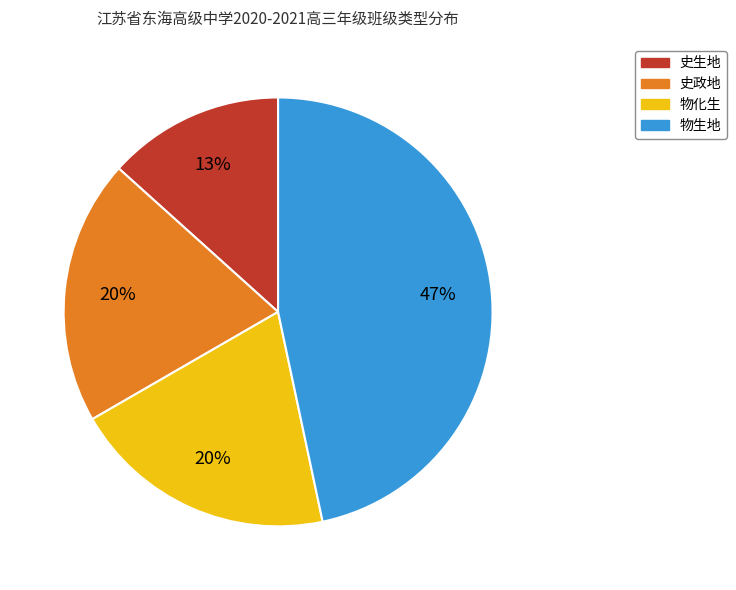

To the nearest percent, what percentage of the pie is 史政地?

20%